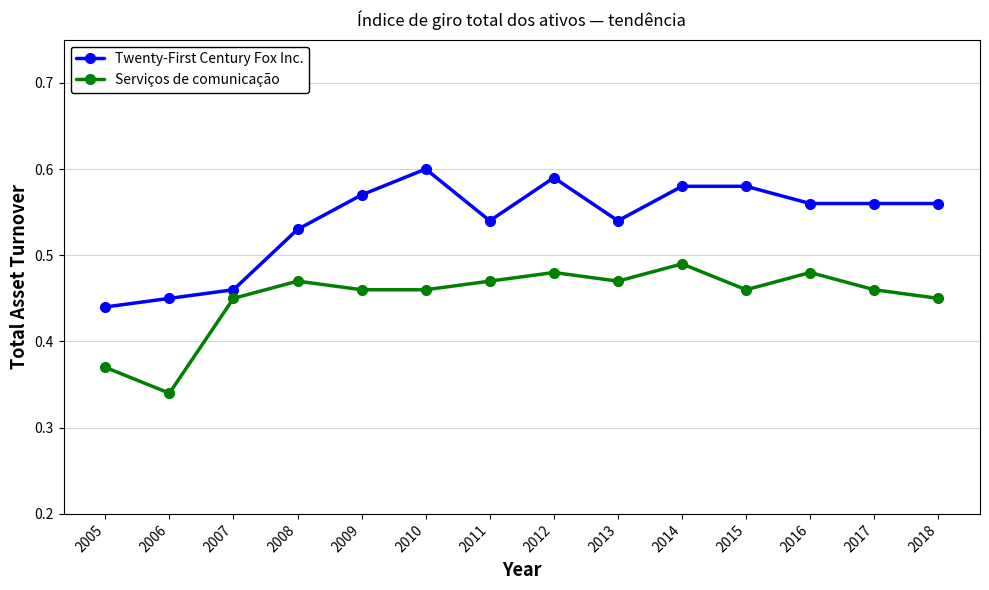

What are all the series names shown in the legend?

Twenty-First Century Fox Inc., Serviços de comunicação